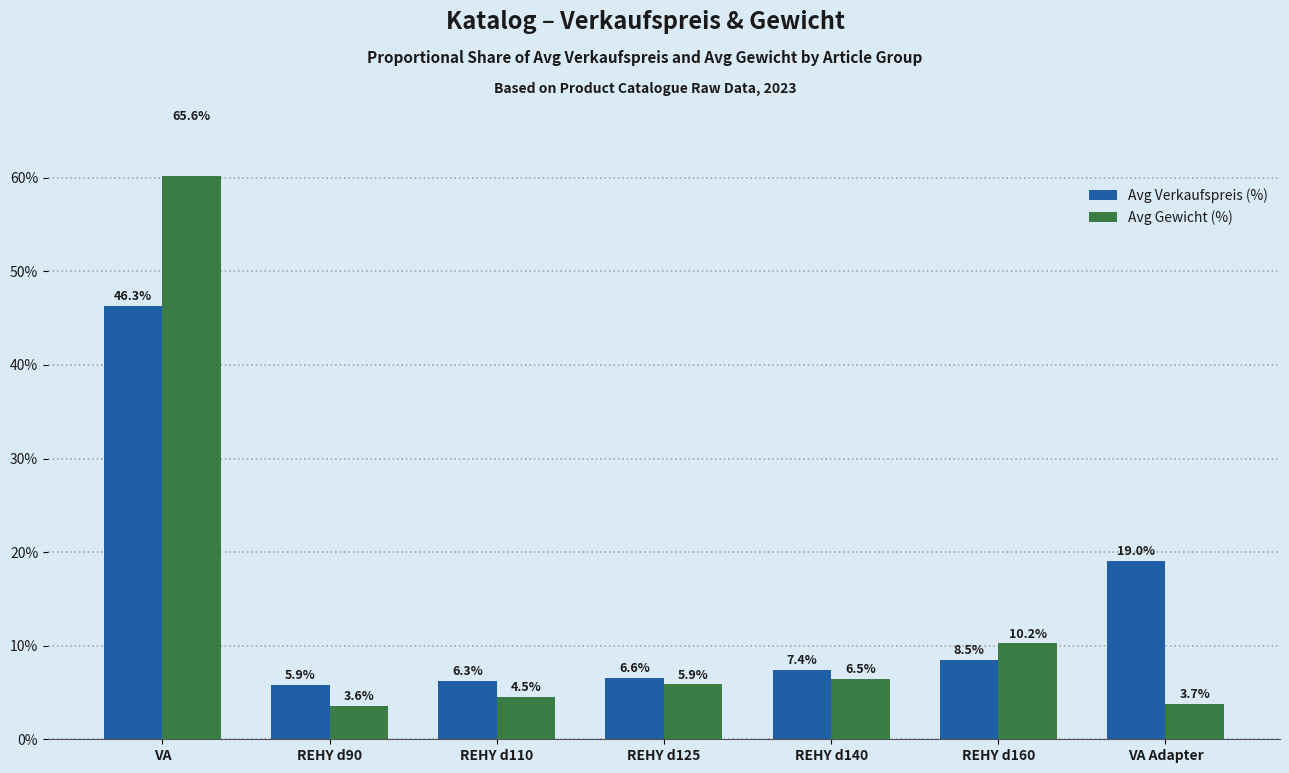

What is the total value across all series at REHY d140?

13.9